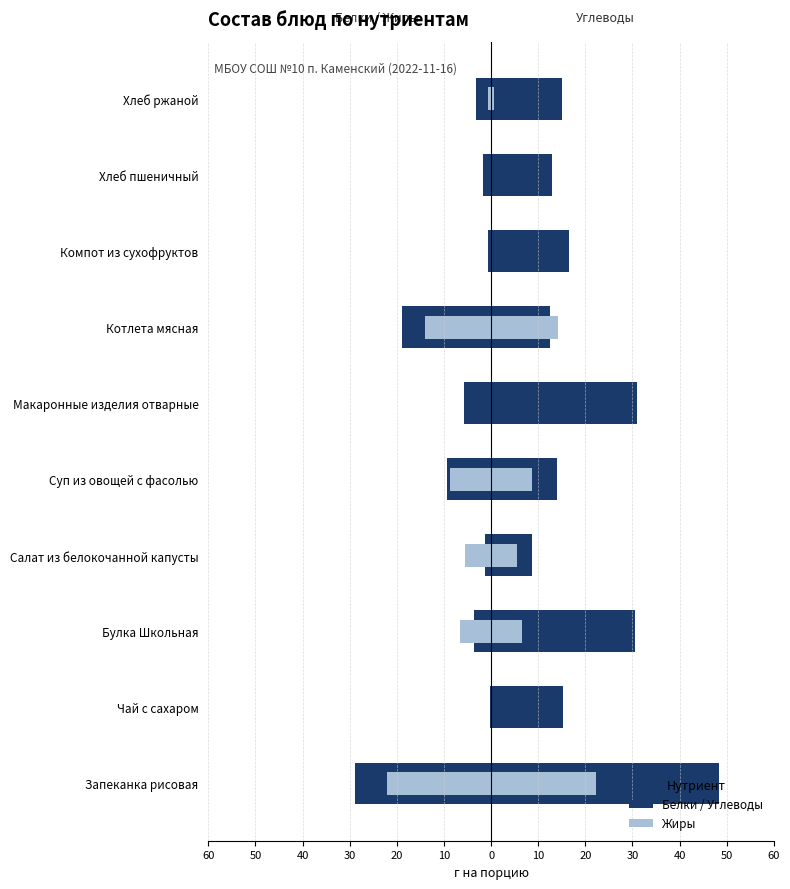

Reading left to right, list all the values displayed in this chart.

Белки: -28.9	-0.3	-3.7	-1.2	-9.3	-5.8	-18.8	-0.6	-1.8	-3.1
Жиры: -22.2	0.0	-6.6	-5.5	-8.6	-0.1	-14.1	0.0	0.0	-0.6
Углеводы: 48.4	15.2	30.4	8.7	14.1	31.0	12.5	16.5	13.0	15.1
Жиры (правая): 22.2	0.0	6.6	5.5	8.6	0.1	14.1	0.0	0.0	0.6